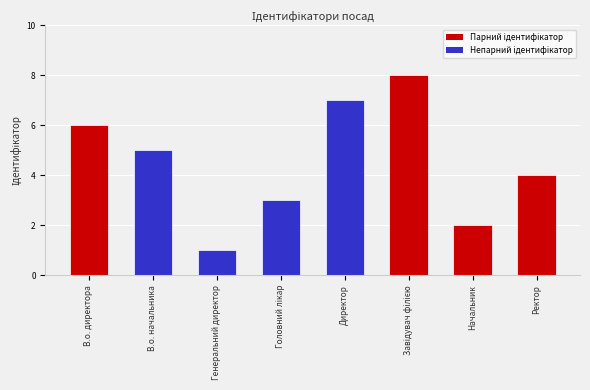

The chart shows a value of 7 at Директор. True or false?

True